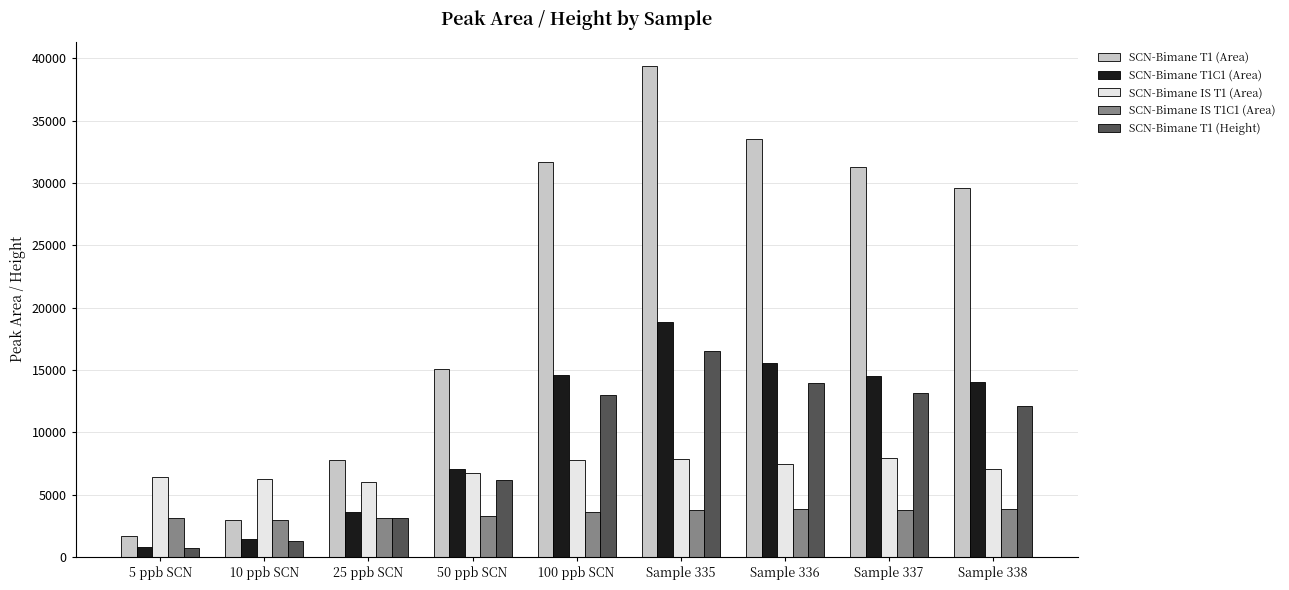

At which label is SCN-Bimane T1C1 (Area) closest to 9827?

50 ppb SCN